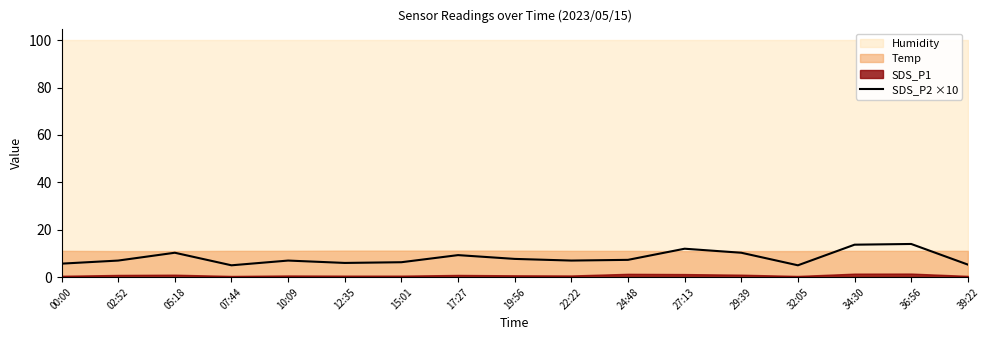

What position from the right is 22:22?

8